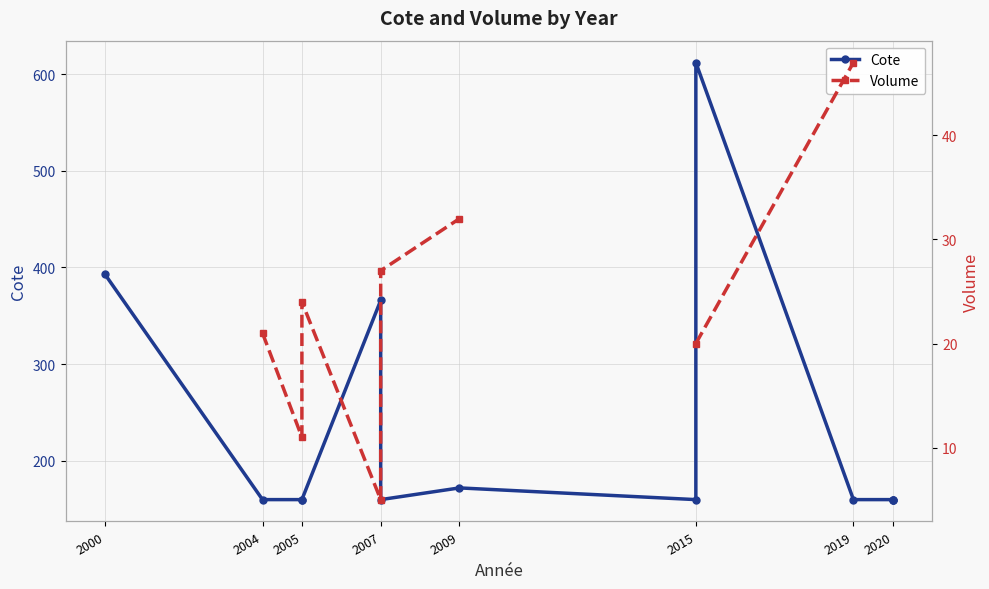

At 2007, list the series in order from largest to smallest.

Cote, Volume